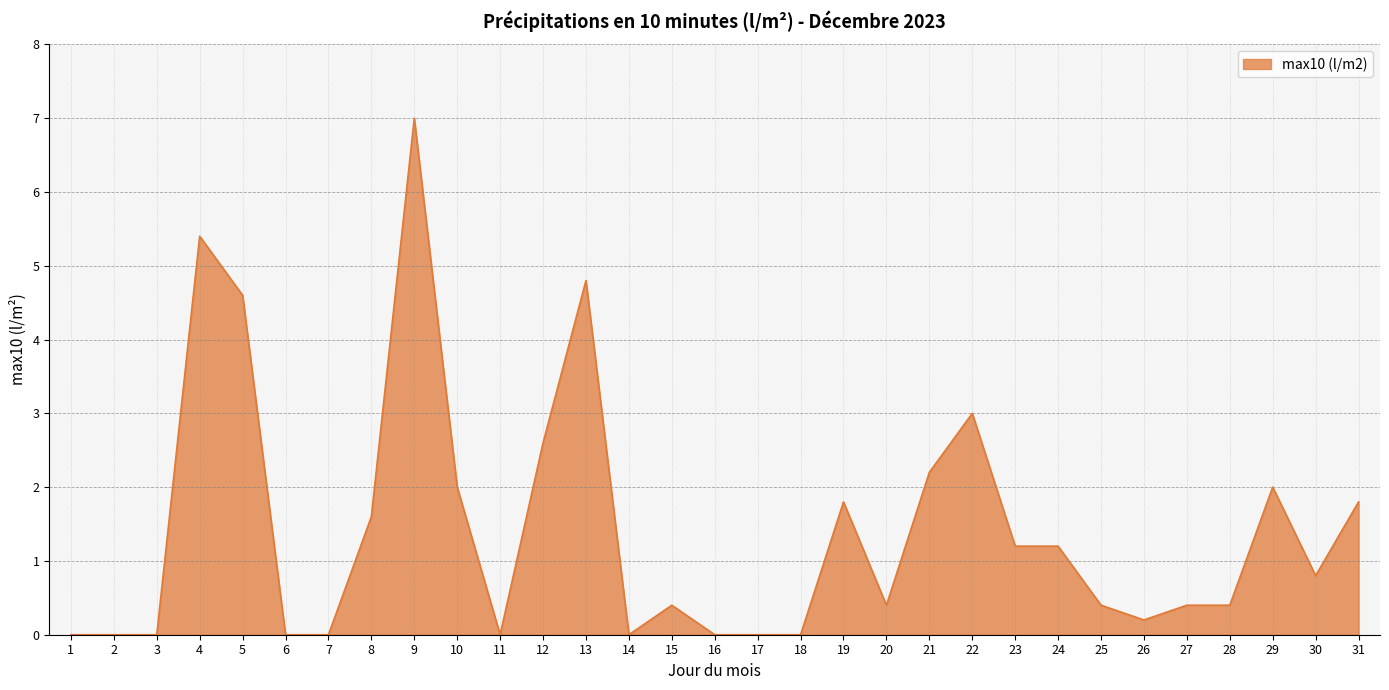

Reading right to left, list all the values displayed in this chart.

31=1.8	30=0.8	29=2.0	28=0.4	27=0.4	26=0.2	25=0.4	24=1.2	23=1.2	22=3.0	21=2.2	20=0.4	19=1.8	18=0.0	17=0.0	16=0.0	15=0.4	14=0.0	13=4.8	12=2.6	11=0.0	10=2.0	9=7.0	8=1.6	7=0.0	6=0.0	5=4.6	4=5.4	3=0.0	2=0.0	1=0.0